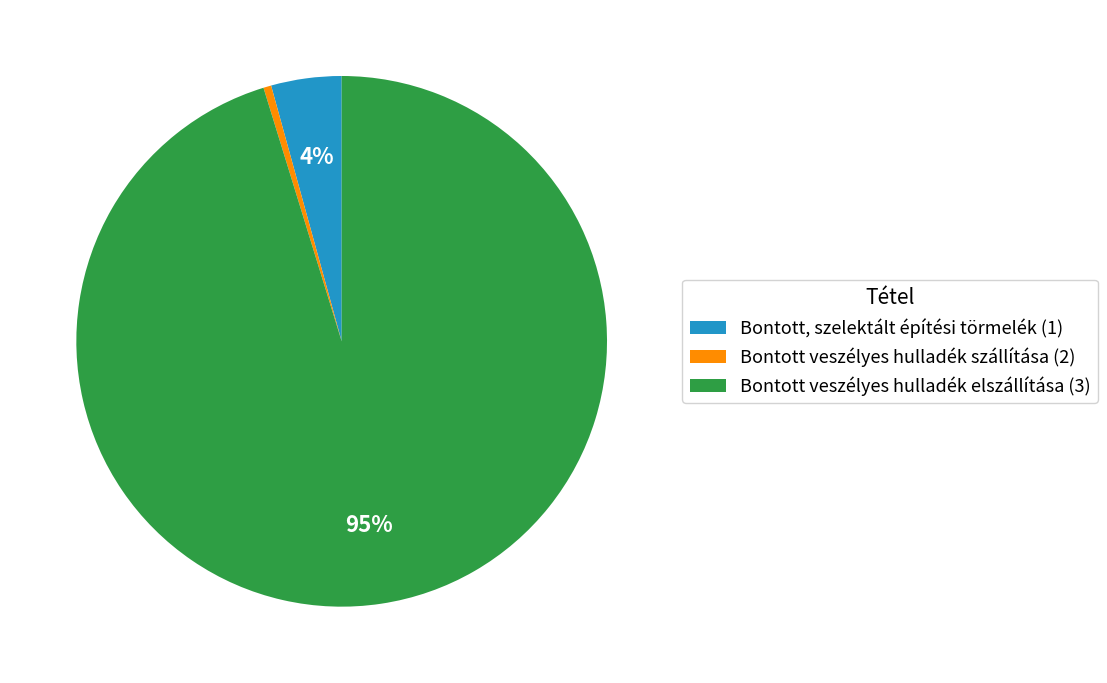

What is the majority slice?

Bontott veszélyes hulladék elszállítása (3)